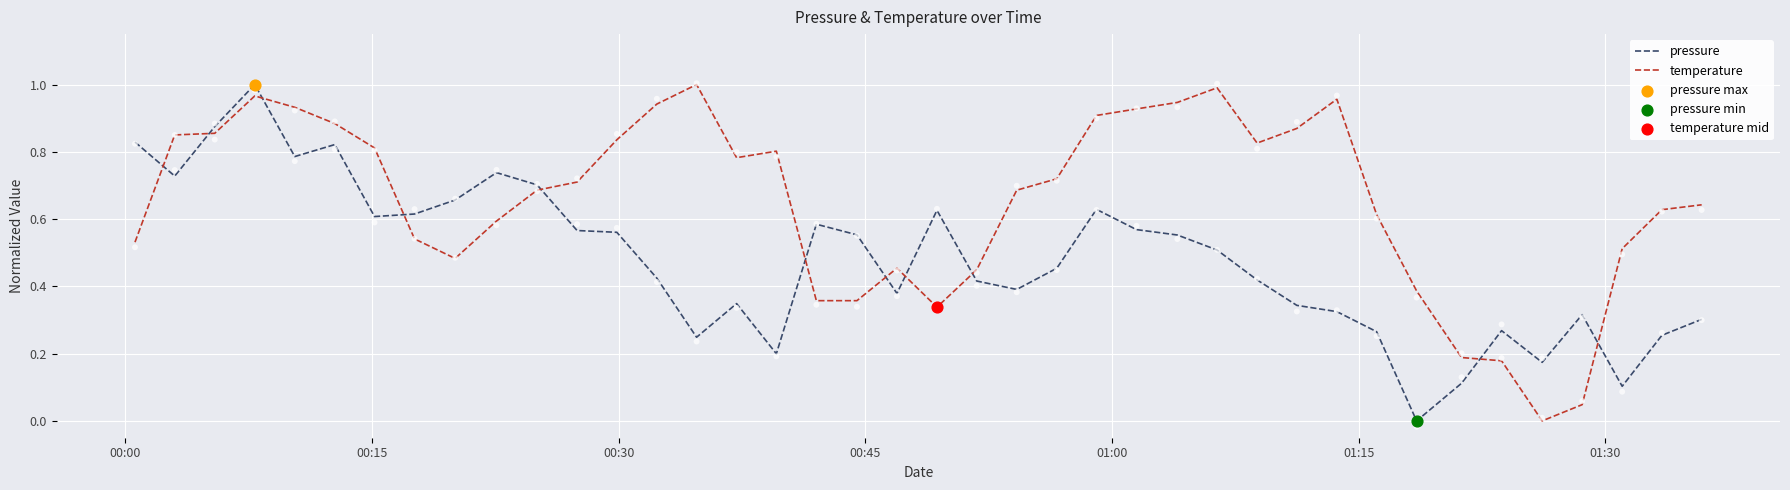

Which series has the largest Y range (max minus min)?

pressure